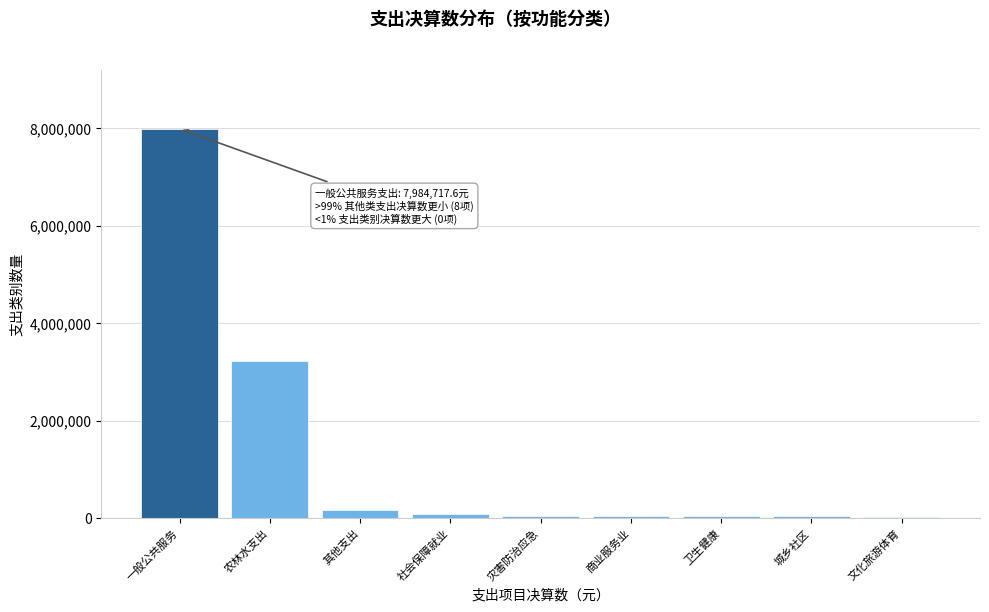

The value at 一般公共服务 is 5268812.1. True or false?

False